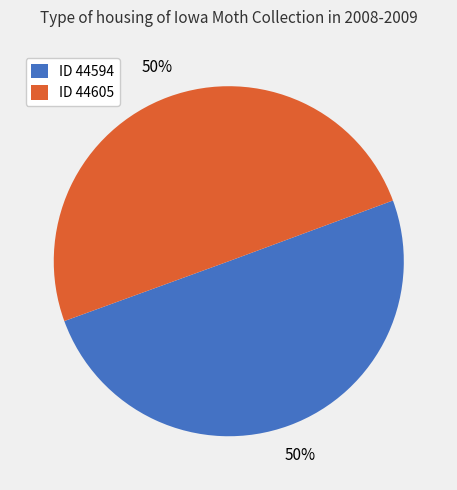

To the nearest percent, what is the combined percentage of ID 44605 and ID 44594?

100%